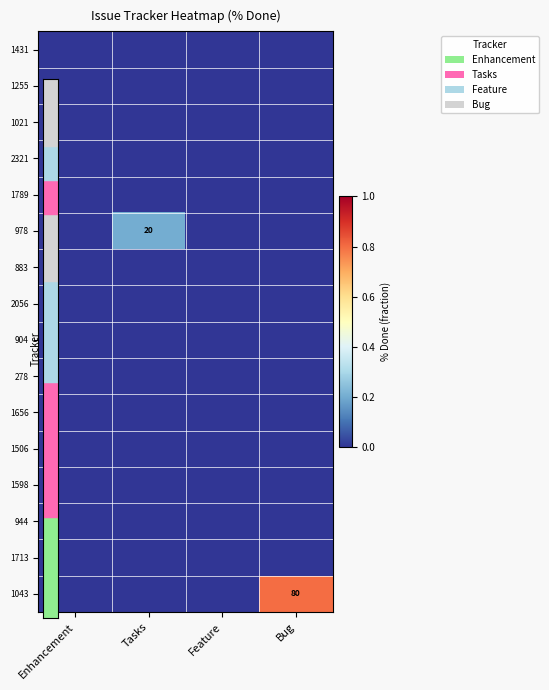

List the series in order of their peak value, highest first.

1043, 978, 1431, 1255, 1021, 2321, 1789, 883, 2056, 904, 278, 1656, 1506, 1598, 944, 1713